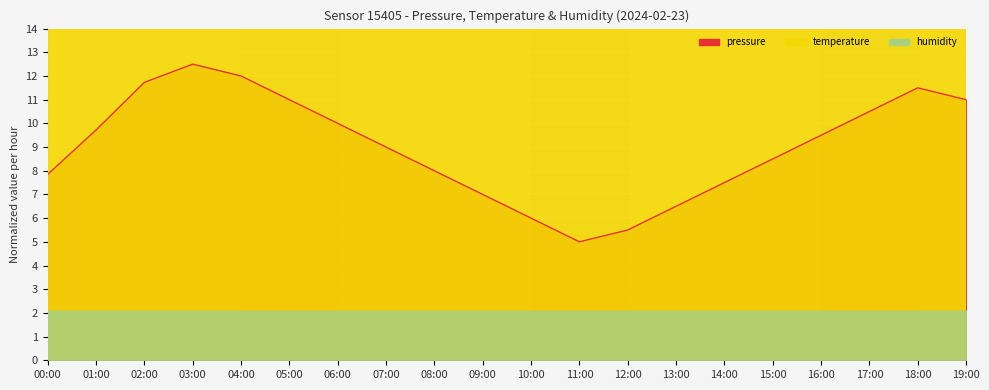

What is the difference between the maximum and minimum values in the temperature series?

3.8